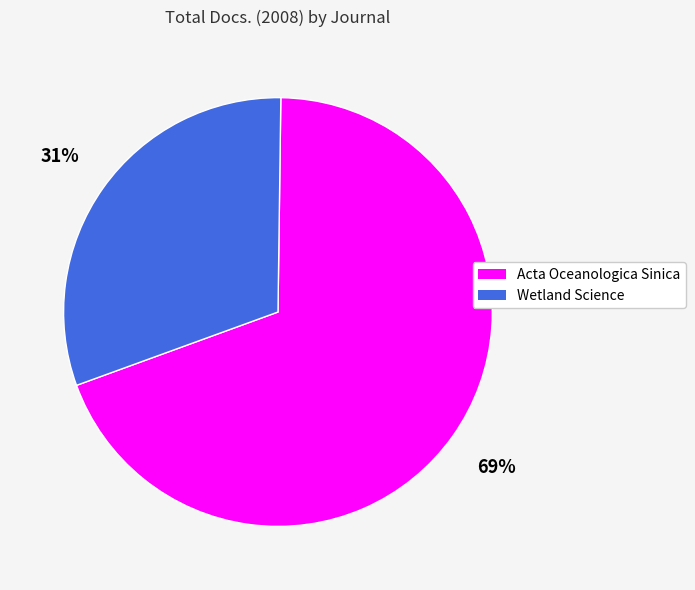

How many segments does this pie chart have?

2